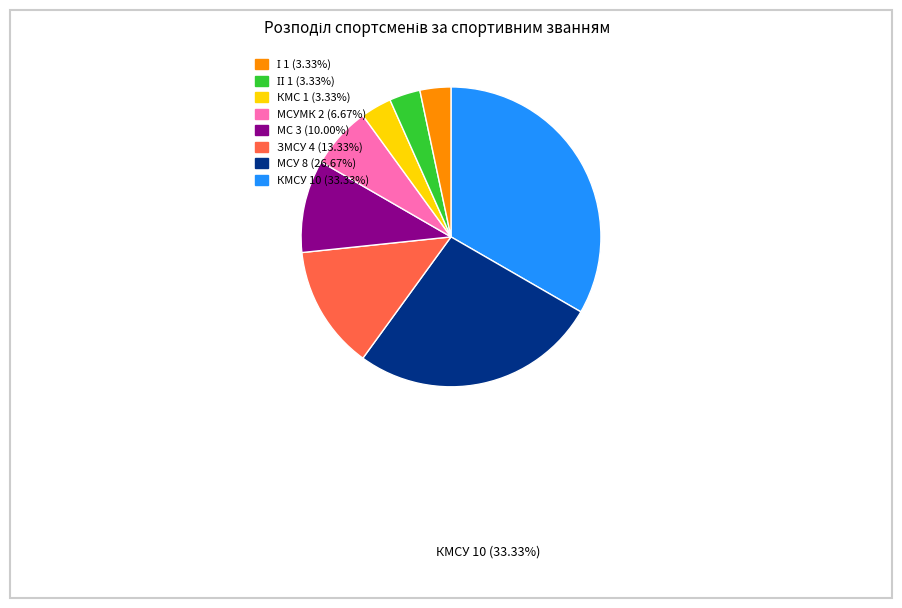

Is there any slice that represents more than half of the pie?

No